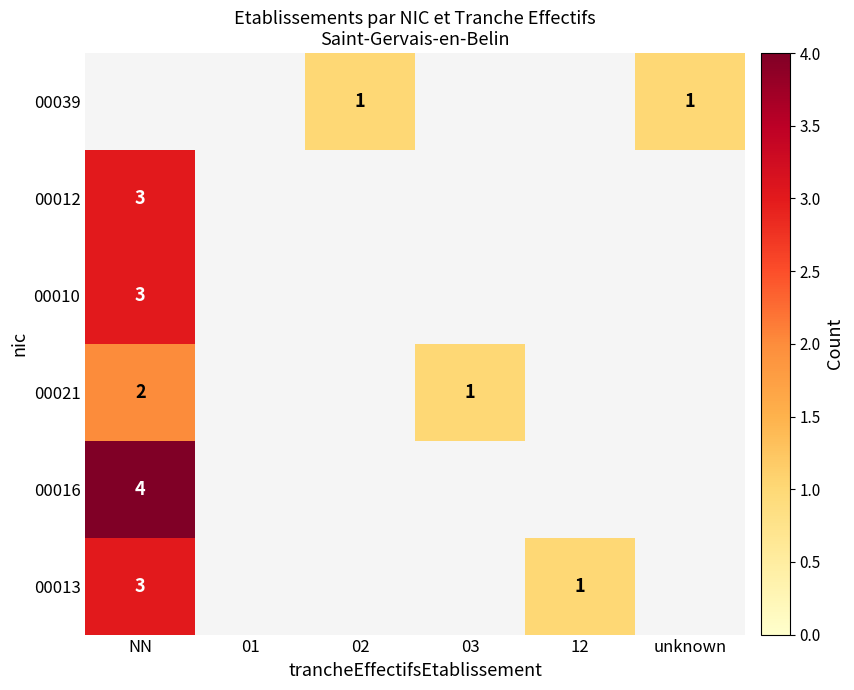

Is it true that 00010 equals 5 at NN?

False